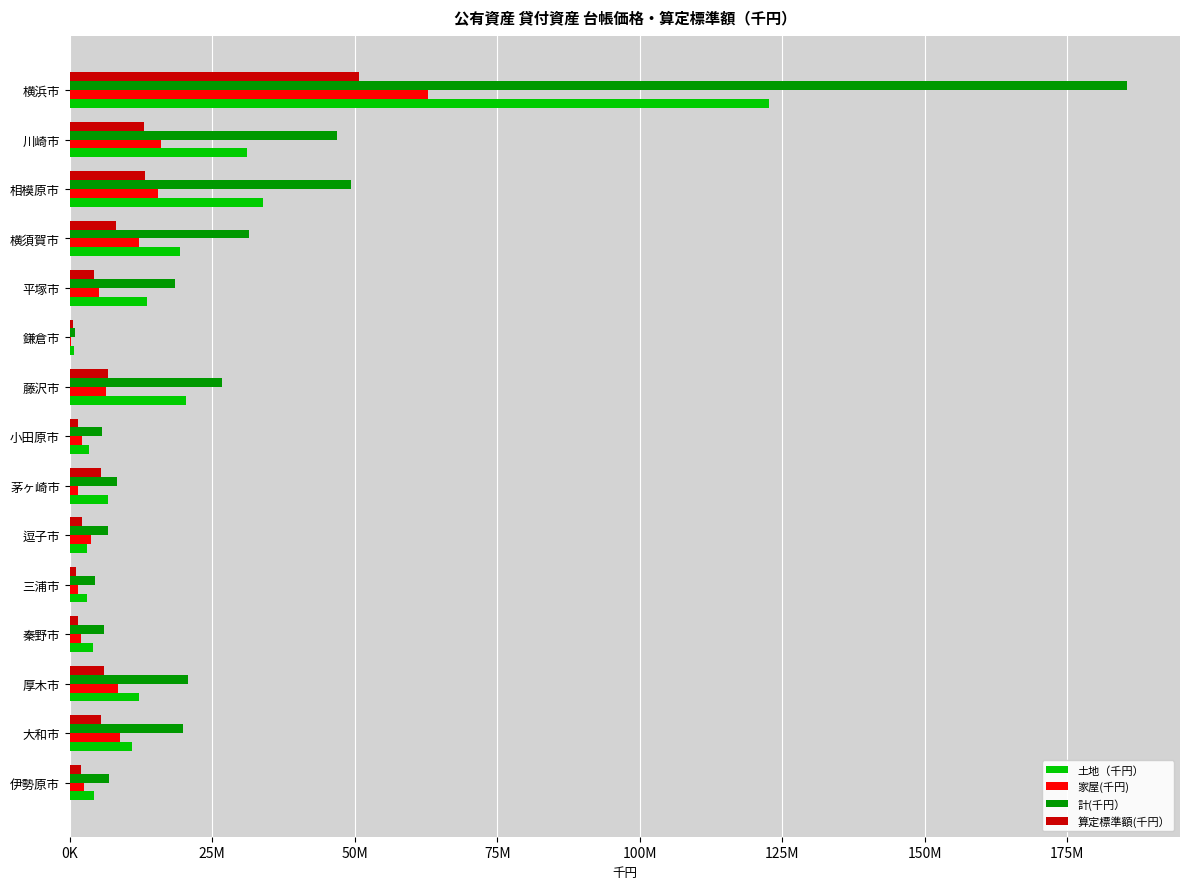

What are all the series names shown in the legend?

土地（千円）, 家屋(千円), 計(千円）, 算定標準額(千円）